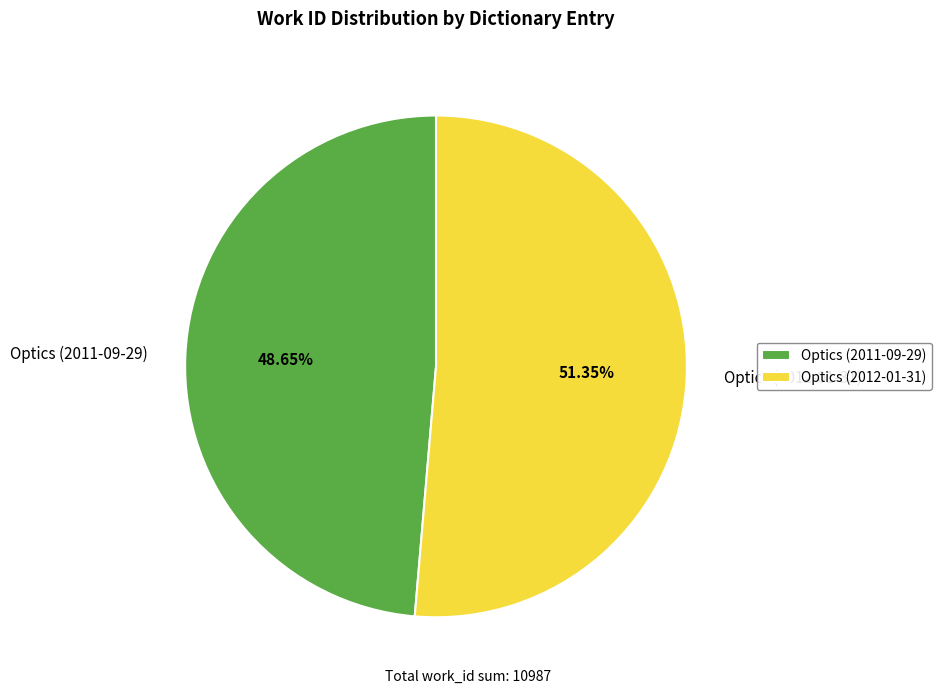

Which slice represents more than half of the pie?

Optics (2012-01-31)